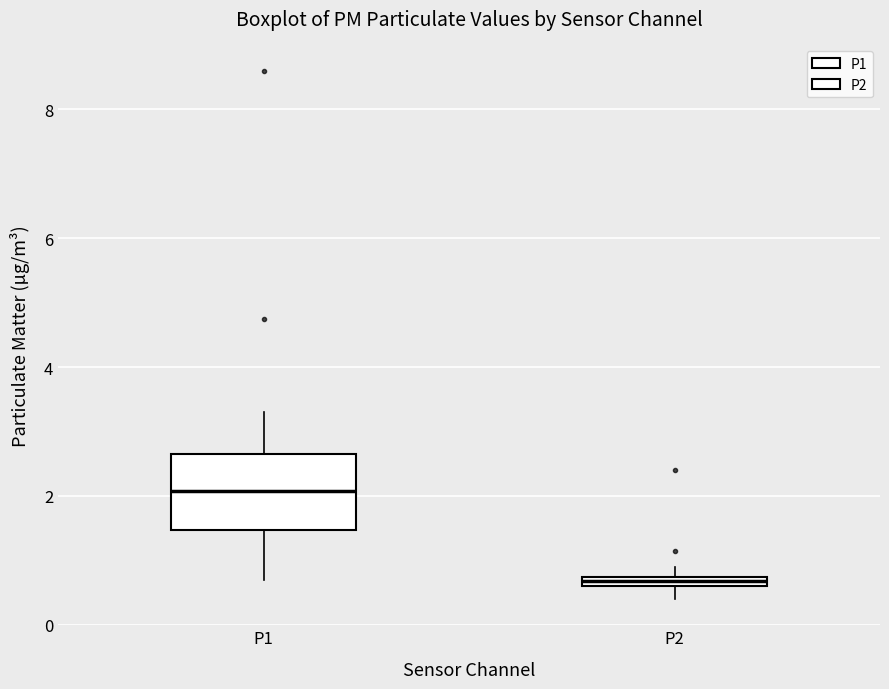

Where is the upper edge of the box for P2 on the y-axis? The values are not printed on the chart, so give them approximately, as read against the axis.

0.8